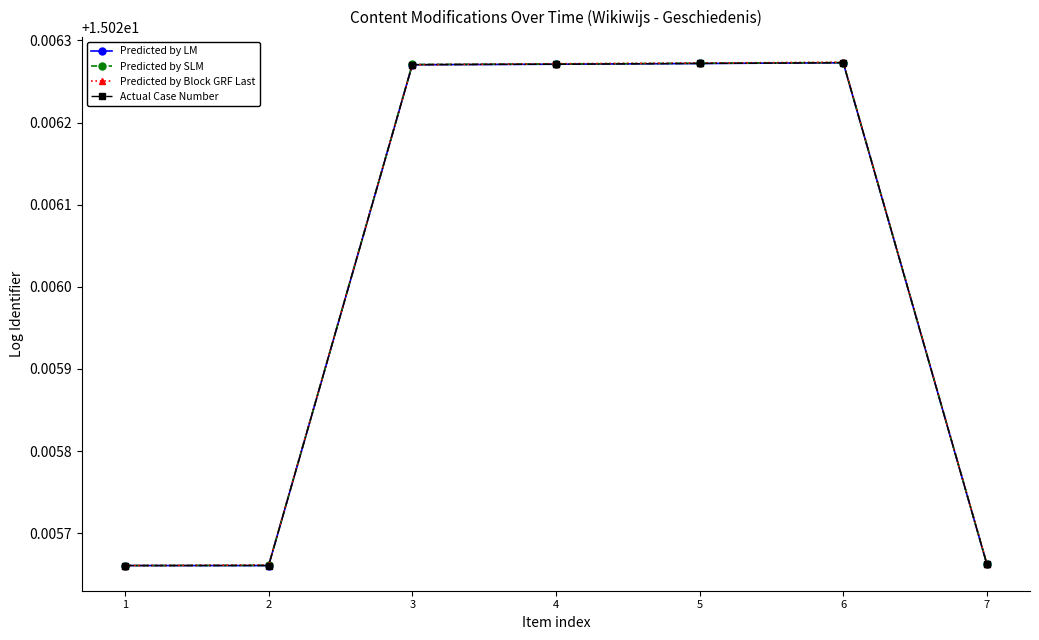

Does the chart have visible grid lines?

No